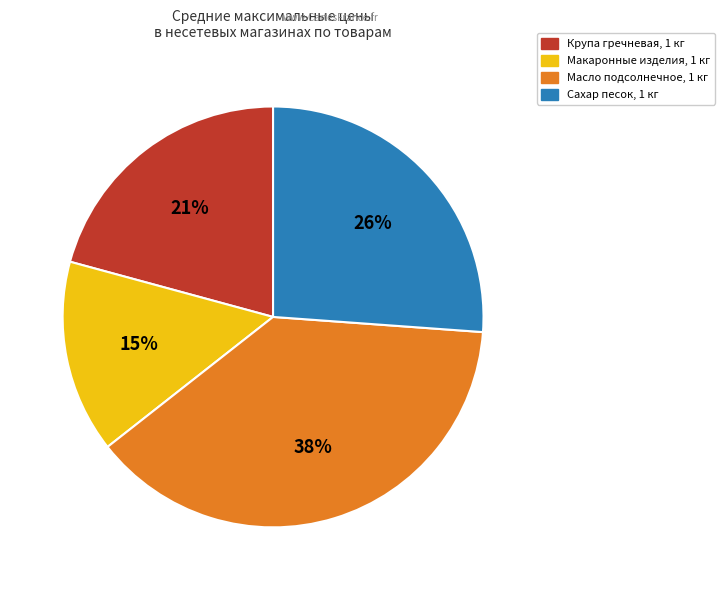

What percentage is the Сахар песок, 1 кг slice, to the nearest percent?

26%